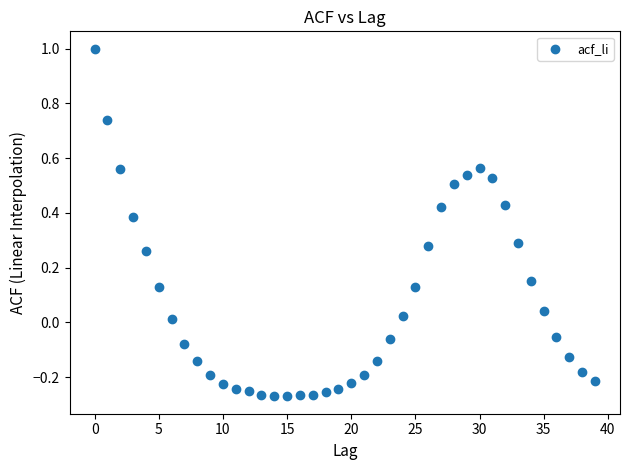

How many data points are displayed?

40